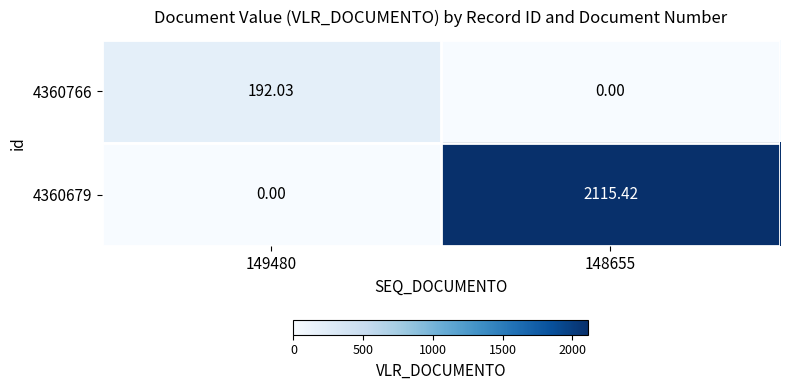

Is the value of 4360679 at 148655 greater than the value of 4360766 at 149480?

Yes